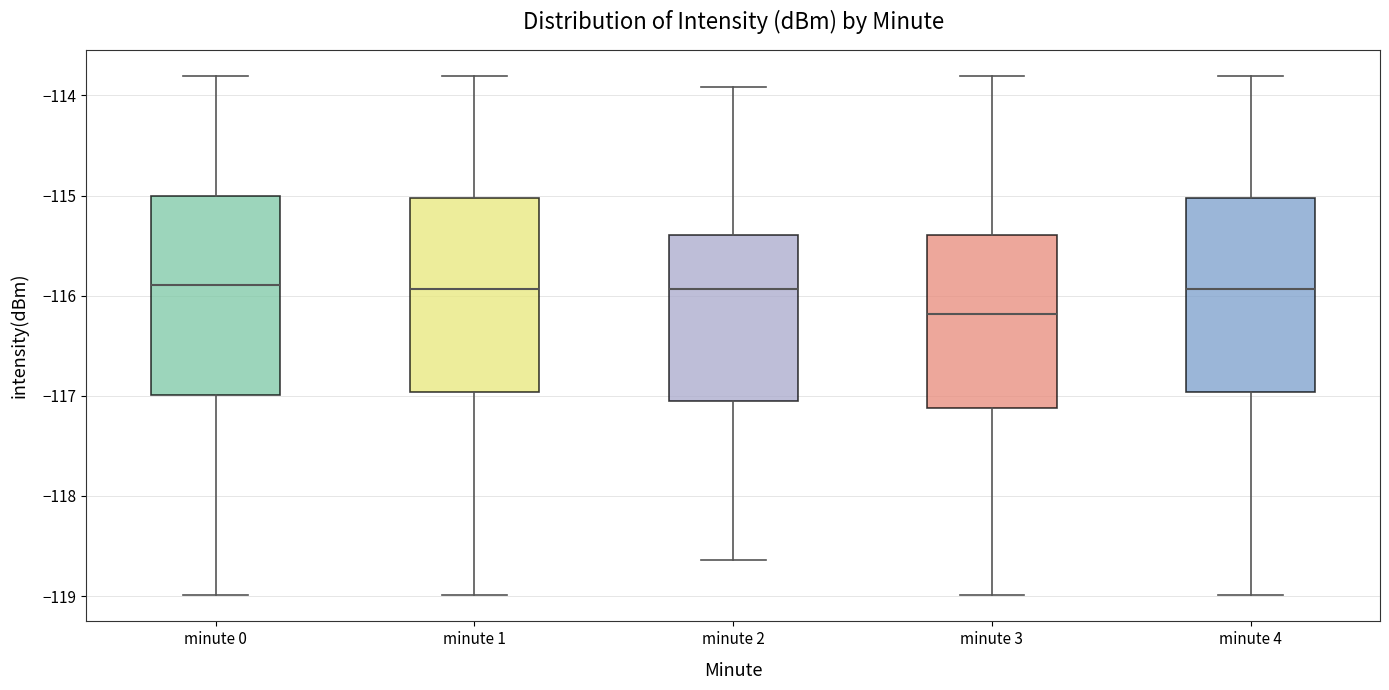

Reading left to right, read every box against the y-axis: the position of its median line, the range the box covers, and the ends of its whiskers. The values are not printed on the chart, so give them approximately, as read against the axis.

minute 0: median -115.9, box -117.0 to -115.0, whiskers -119.0 to -113.8
minute 1: median -115.9, box -117.0 to -115.0, whiskers -119.0 to -113.8
minute 2: median -115.9, box -117.1 to -115.4, whiskers -118.6 to -113.9
minute 3: median -116.2, box -117.1 to -115.4, whiskers -119.0 to -113.8
minute 4: median -115.9, box -117.0 to -115.0, whiskers -119.0 to -113.8